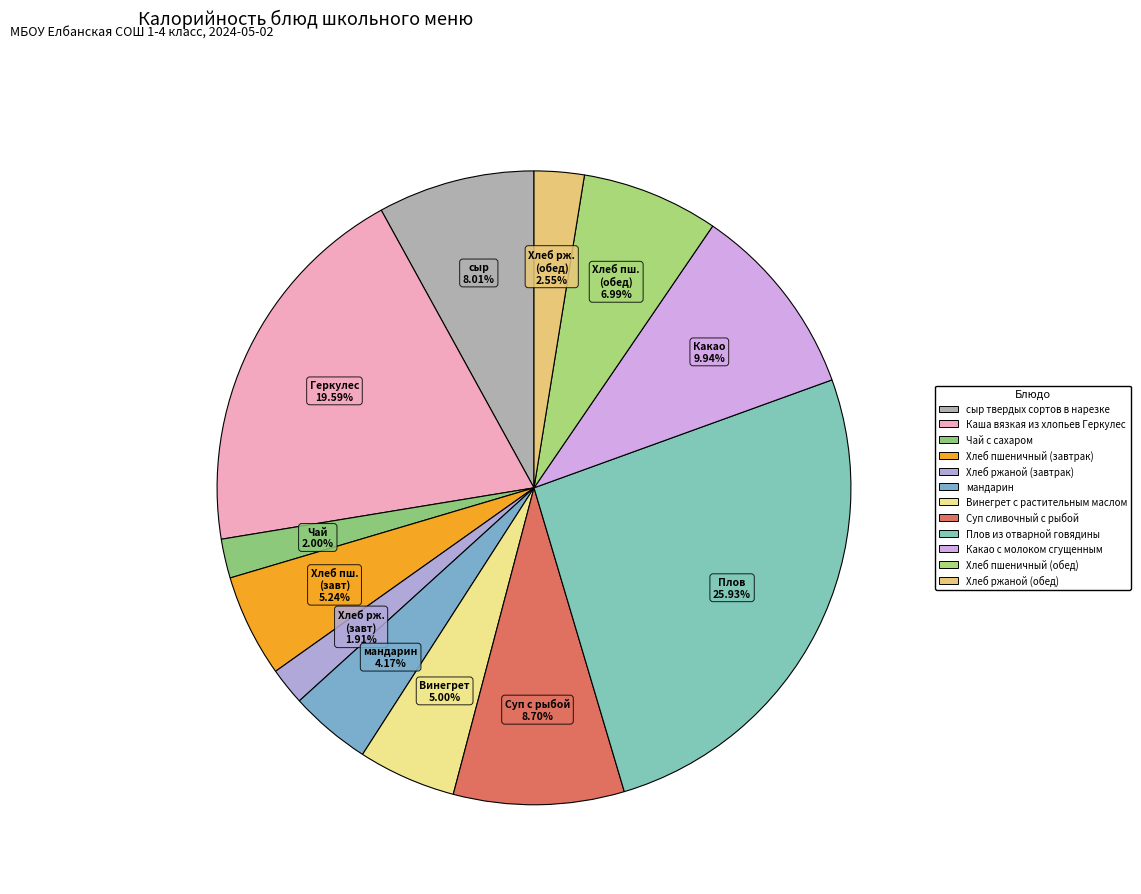

The Суп сливочный с рыбой slice represents 9% of the pie. True or false?

True